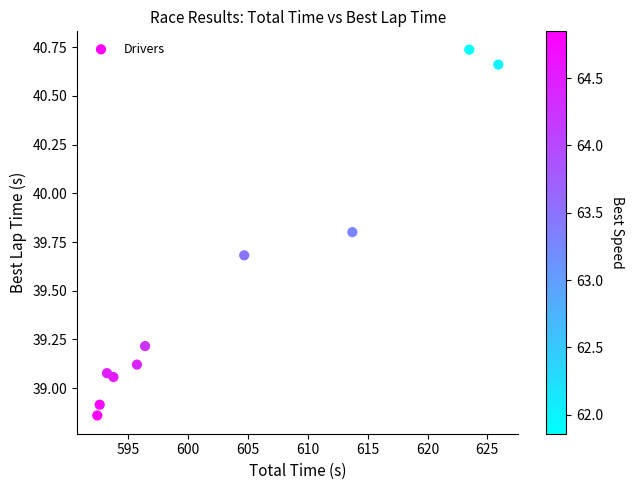

What is the range of X values (max minus min)?

33.5